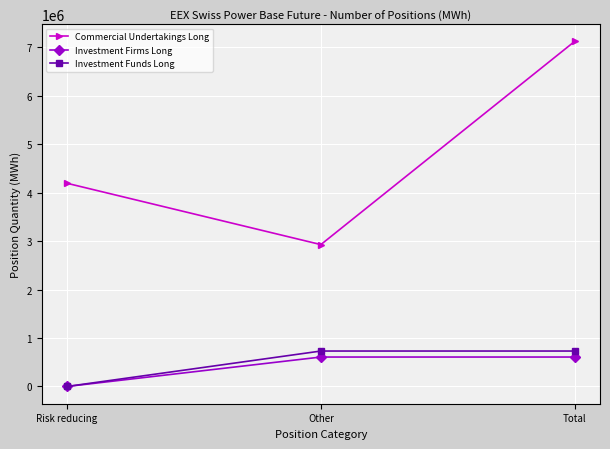

Rank the series by their maximum value, from lowest to highest.

Investment Firms Long, Investment Funds Long, Commercial Undertakings Long